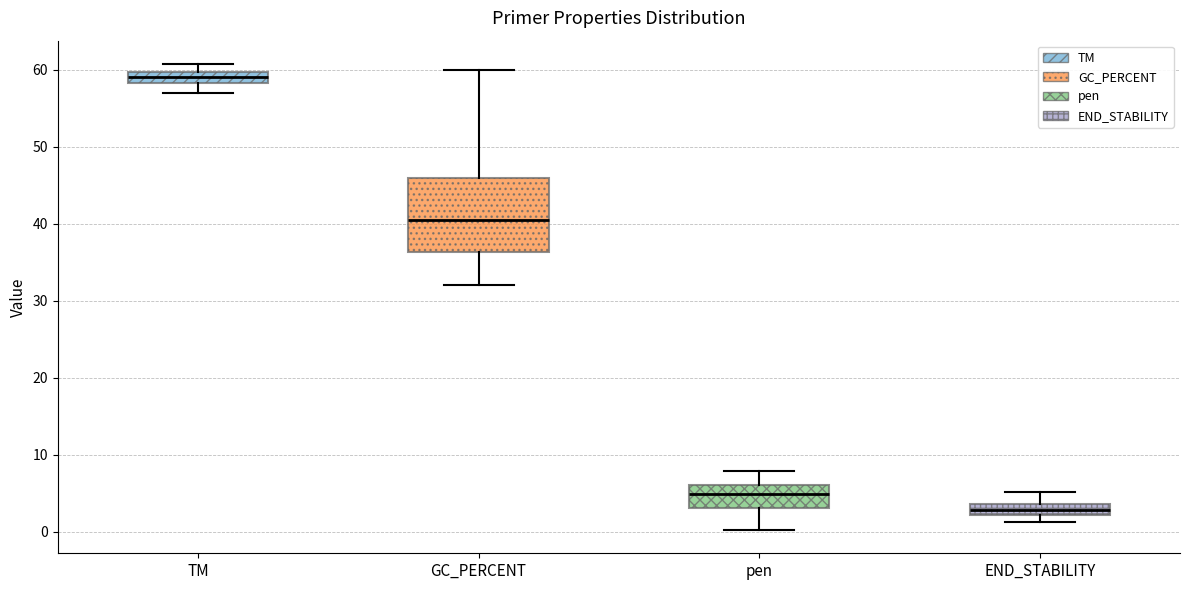

Comparing the boxes themselves (not the whiskers), which one is the tallest?

GC_PERCENT